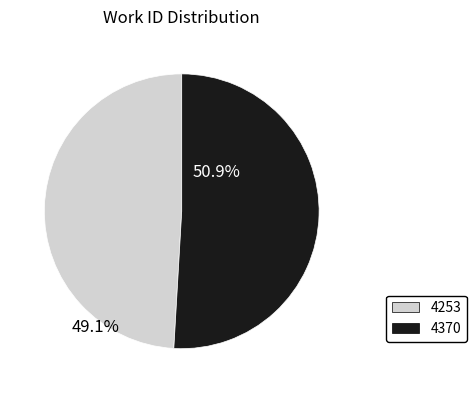

The 4370 slice represents 51% of the pie. True or false?

True